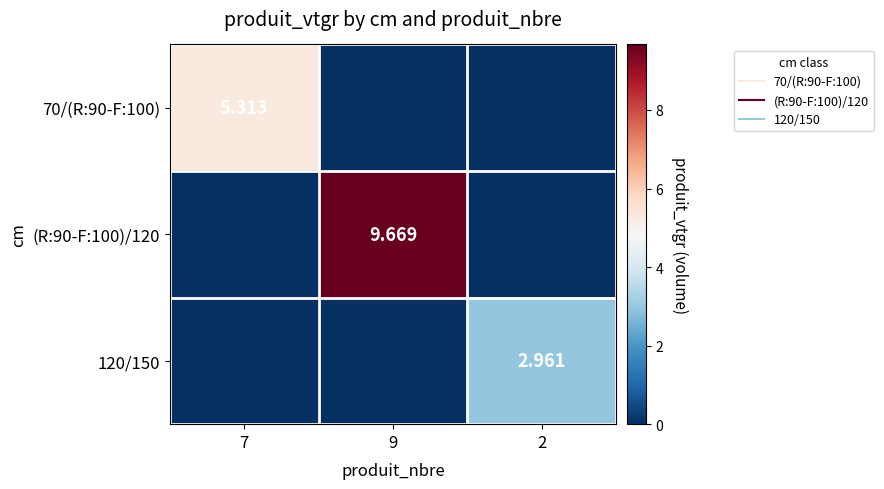

What is the sum of all 70/(R:90-F:100) values?

5.3